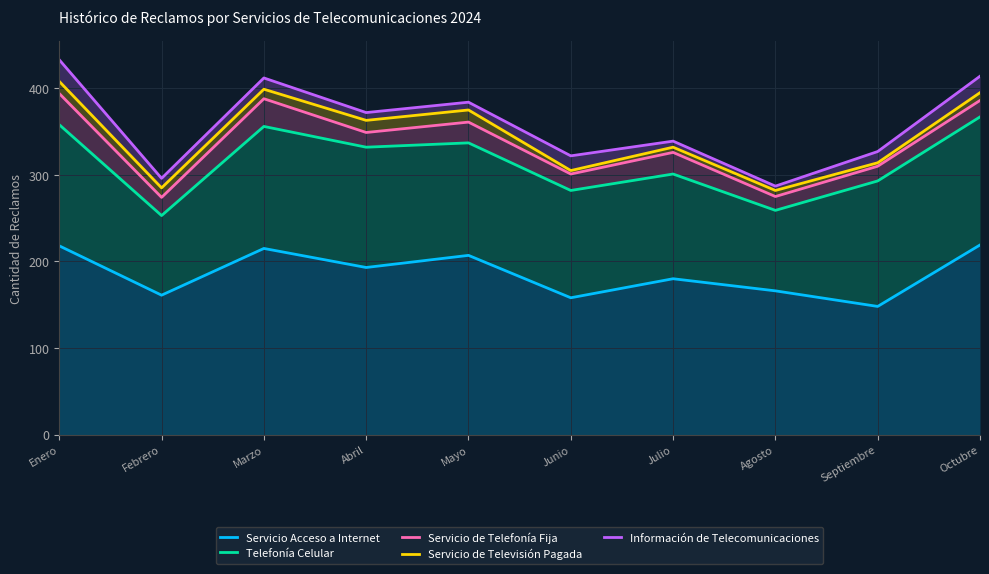

List the series in order of their peak value, lowest first.

Servicio Acceso a Internet, Telefonía Celular, Servicio de Telefonía Fija, Servicio de Televisión Pagada, Información de Telecomunicaciones